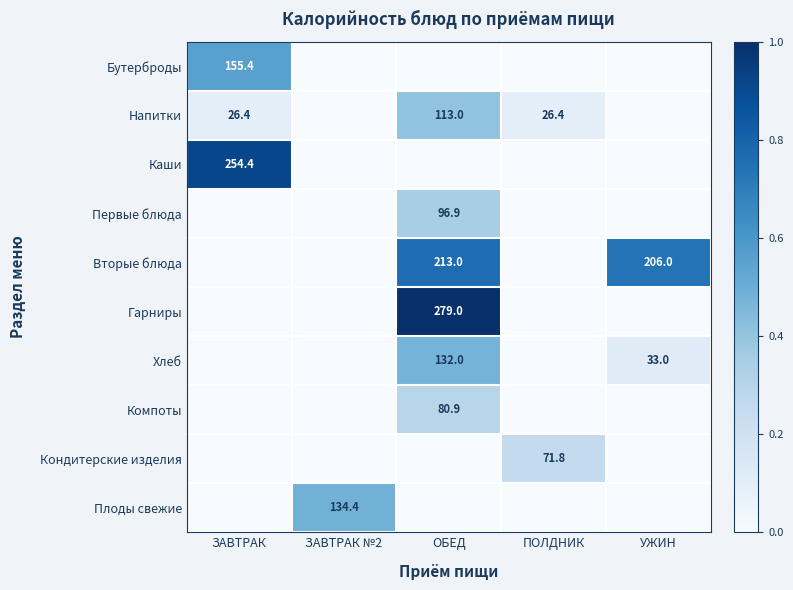

Is it true that Напитки equals 26.4 at ЗАВТРАК?

True